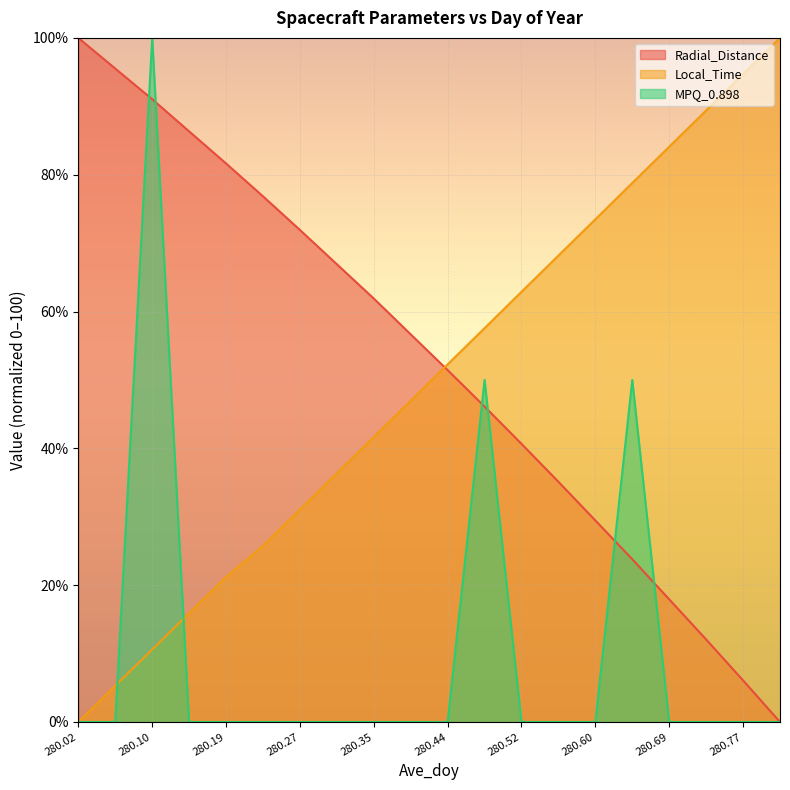

What is the difference between the highest and lowest values at 280.02?

100.0